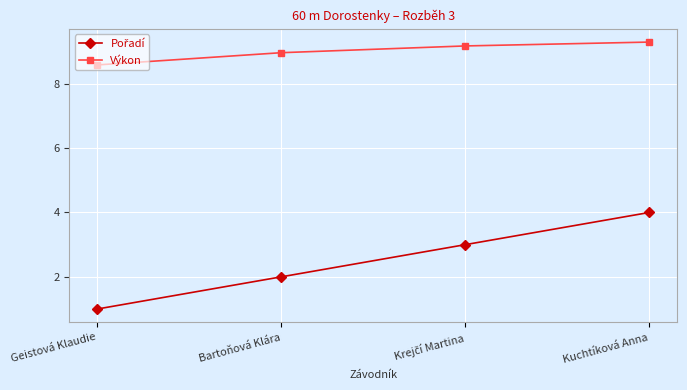

How many data points in Výkon are above 9?

2